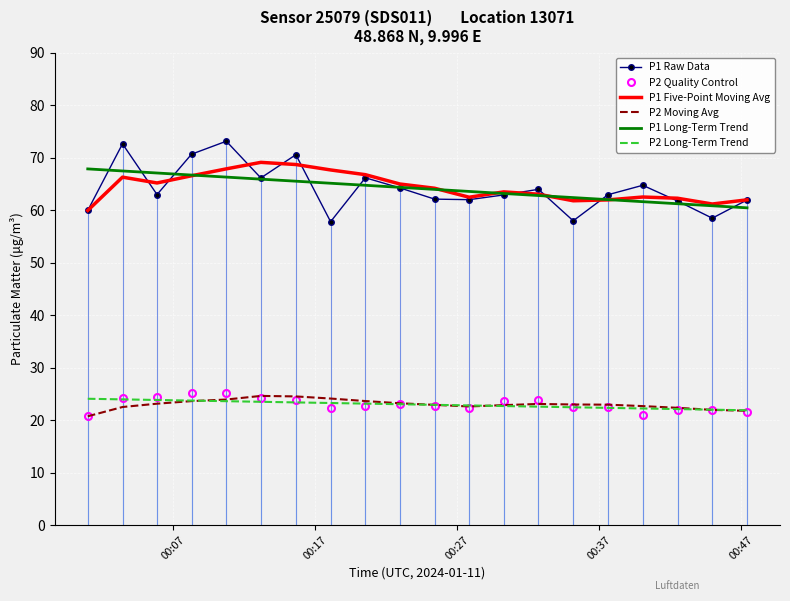

True or false: P2 Moving Avg and P1 Long-Term Trend cross at least once.

False